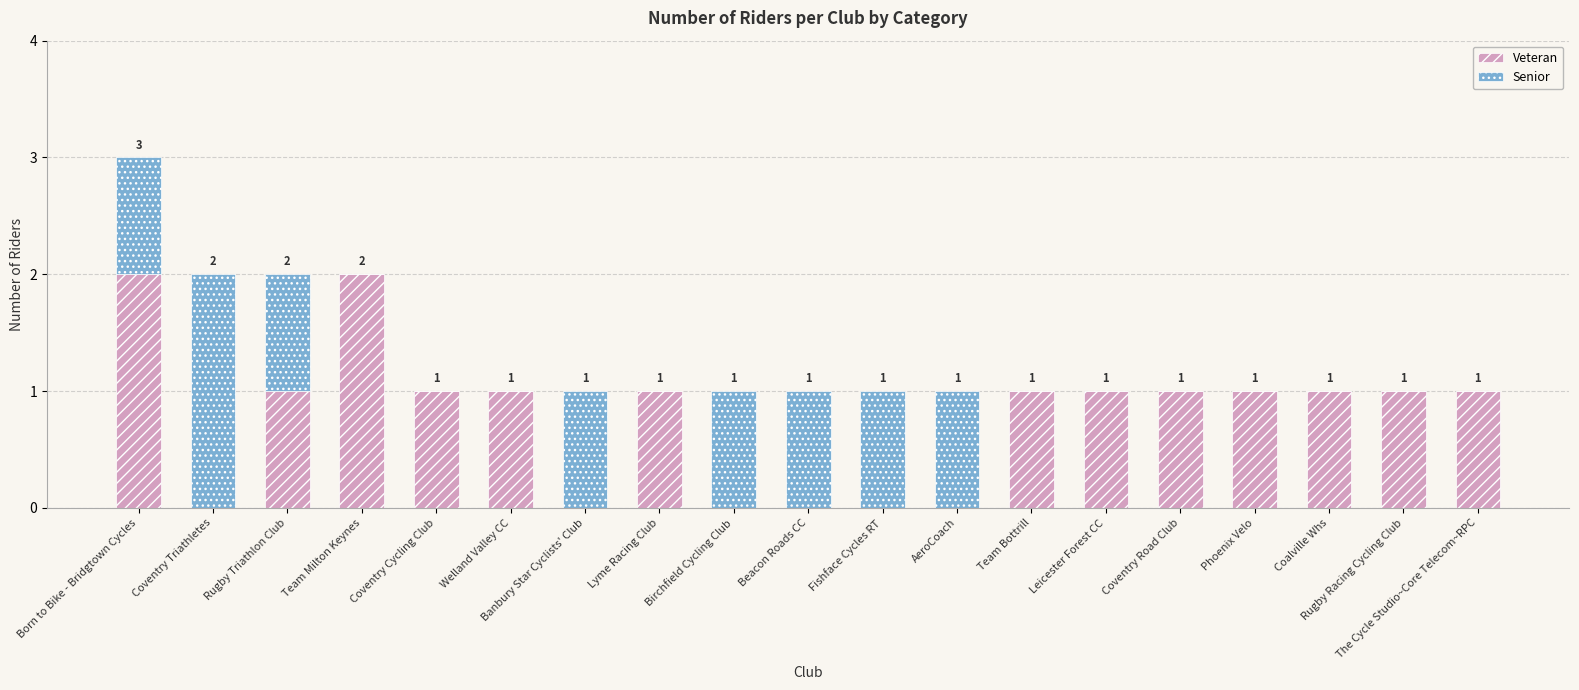

At which category is the sum across all series the highest?

Born to Bike - Bridgtown Cycles